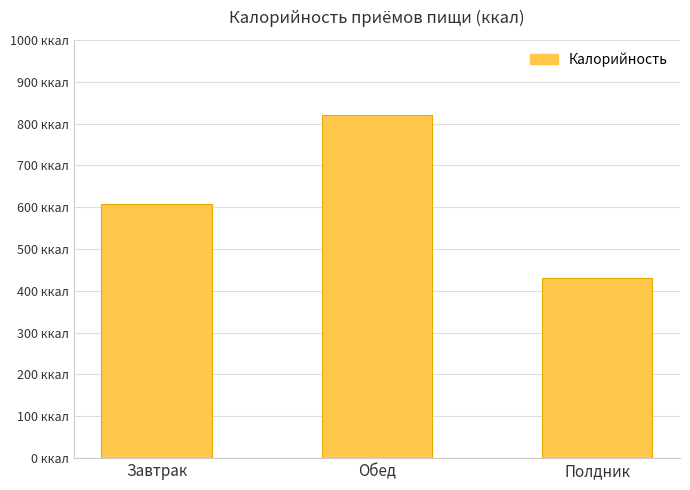

What is the difference between the maximum and minimum values?

391.2